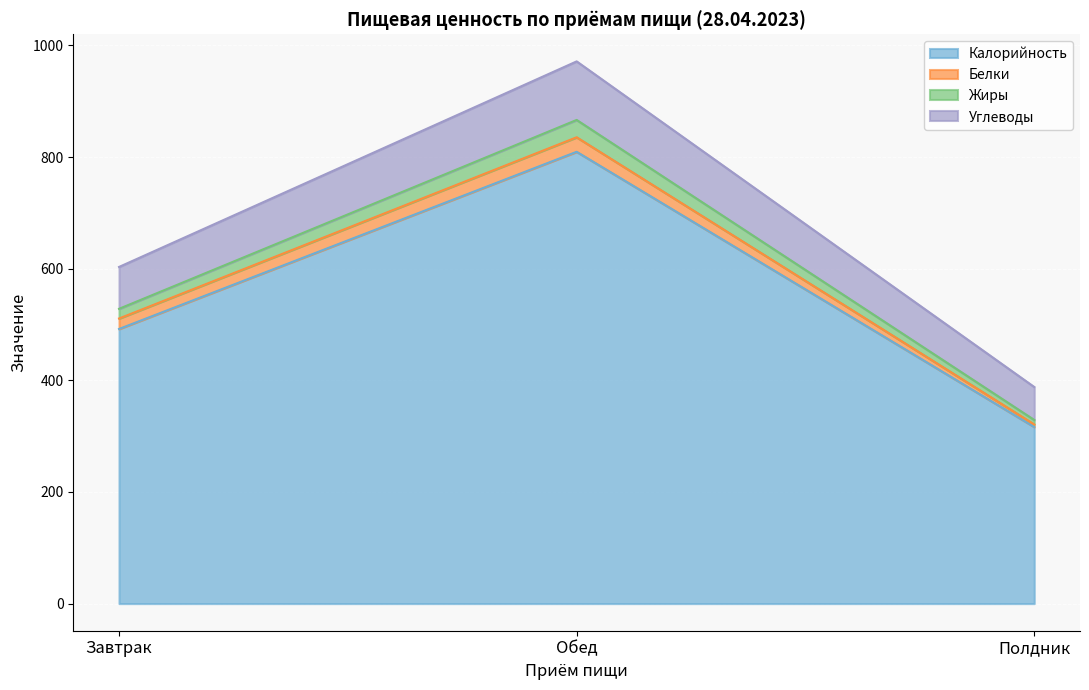

At which category is the sum across all series the highest?

Обед